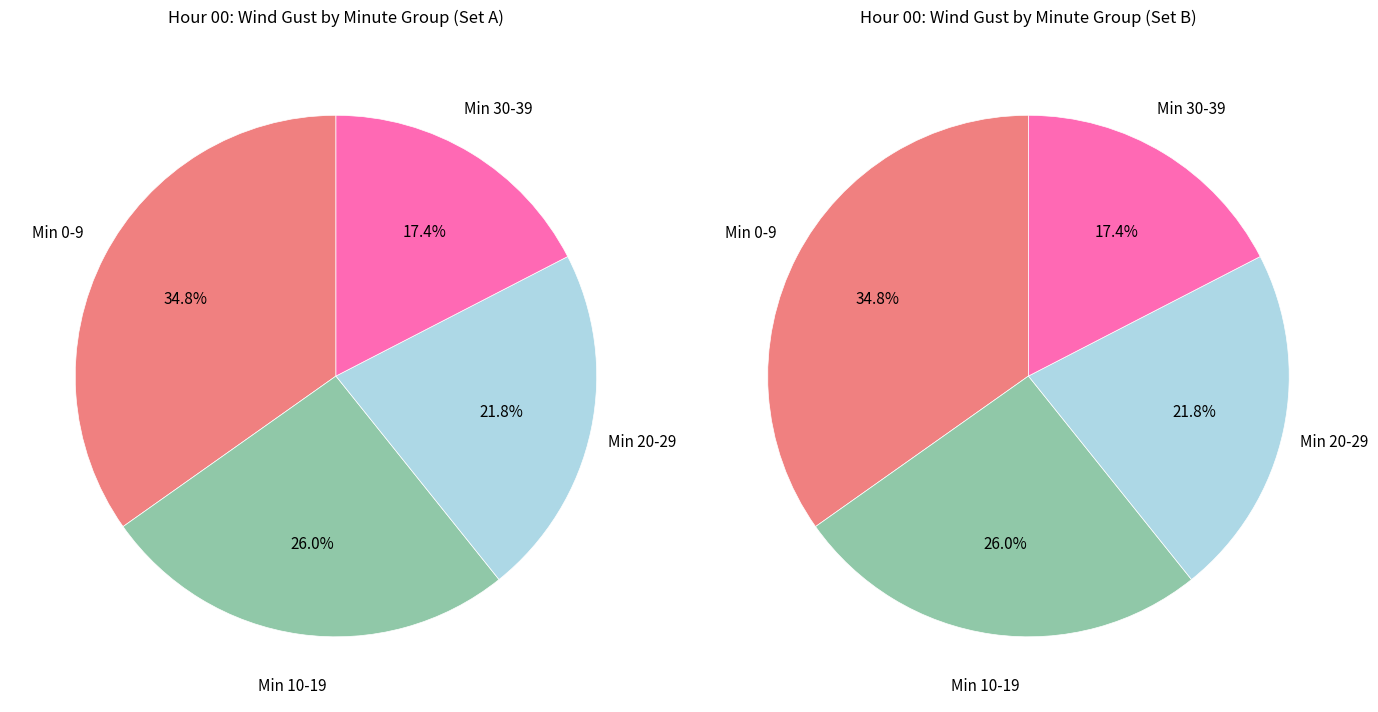

Is the sum of 33 and 3 greater than half?

No